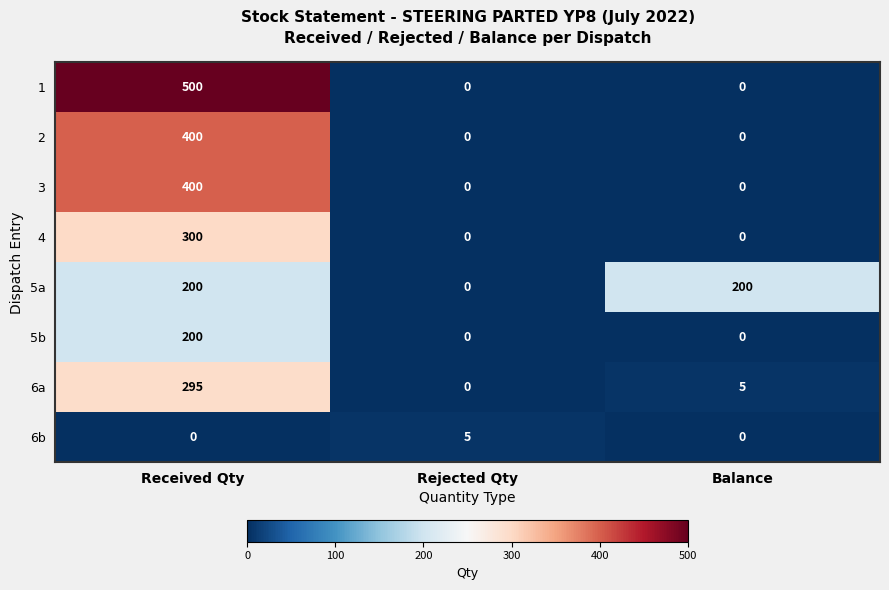

Reading right to left, list all the values displayed in this chart.

1: Balance=0	Rejected Qty=0	Received Qty=500
2: Balance=0	Rejected Qty=0	Received Qty=400
3: Balance=0	Rejected Qty=0	Received Qty=400
4: Balance=0	Rejected Qty=0	Received Qty=300
5a: Balance=200	Rejected Qty=0	Received Qty=200
5b: Balance=0	Rejected Qty=0	Received Qty=200
6a: Balance=5	Rejected Qty=0	Received Qty=295
6b: Balance=0	Rejected Qty=5	Received Qty=0